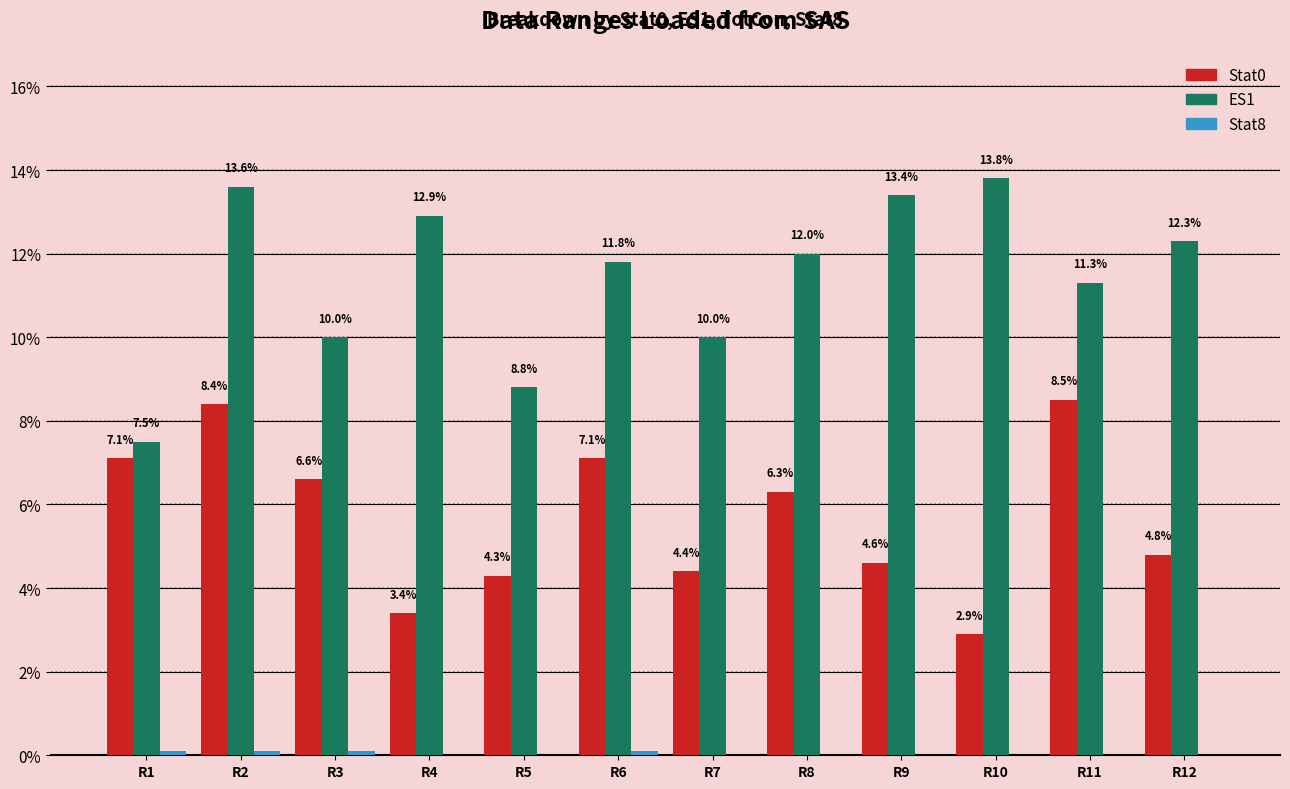

True or false: ES1 has a value of 10.0 at R7.

True